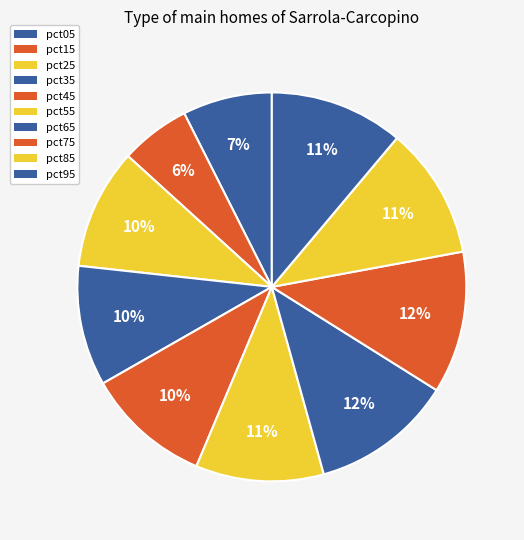

Is it true that pct95 is 11% of the pie?

True